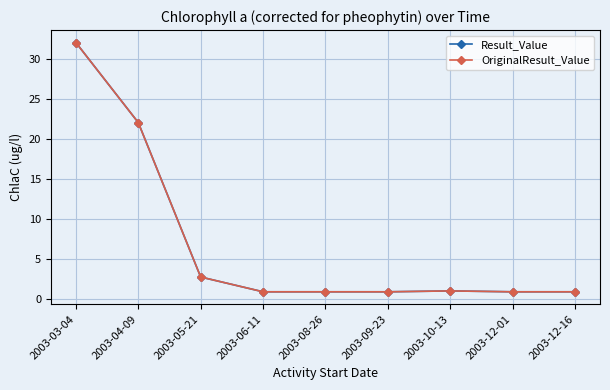

What is the total value across all series at 2003-12-01?

1.7